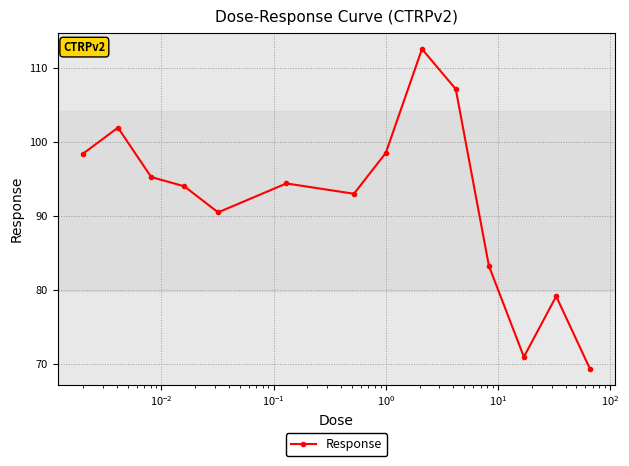

How many interior local valleys (lower than both neighbors) does the data have?

3